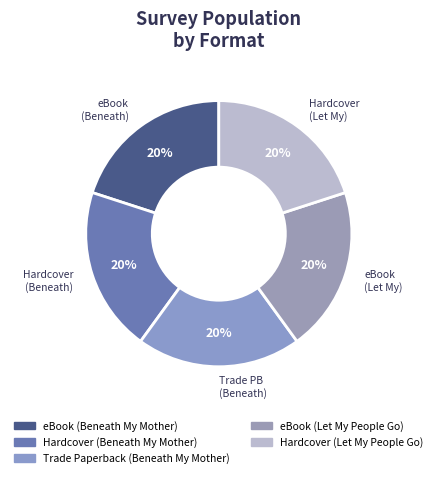

Is eBook (Let My People Go) the majority of the pie?

No